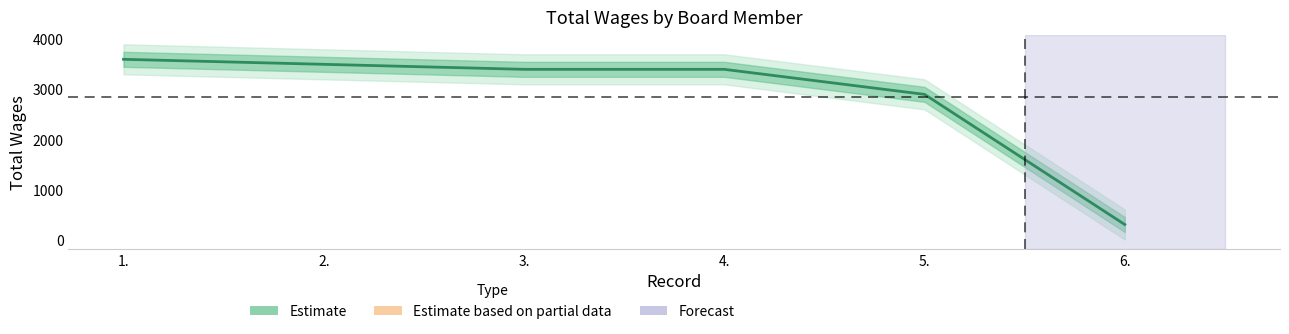

What is the sum of all values?

17100